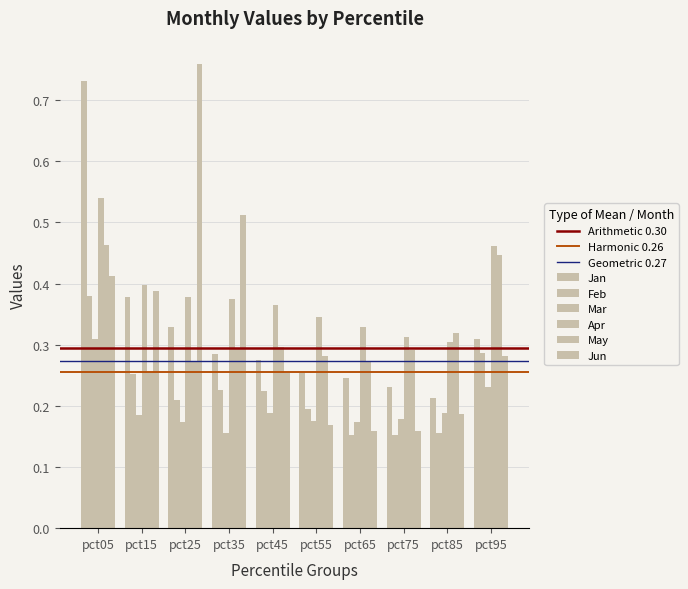

Which category has the lowest value across all series?

pct75